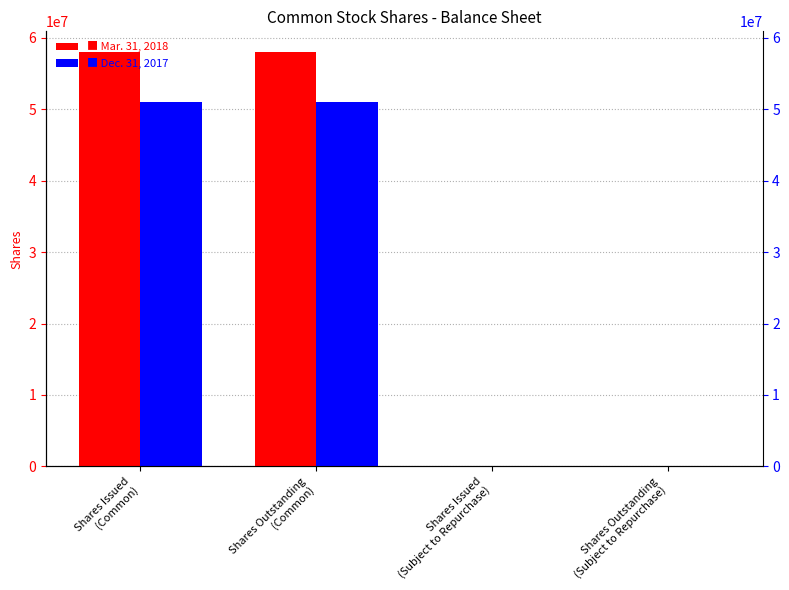

What is the spread (max minus min) of values at Shares Issued
(Subject to Repurchase)?

35000